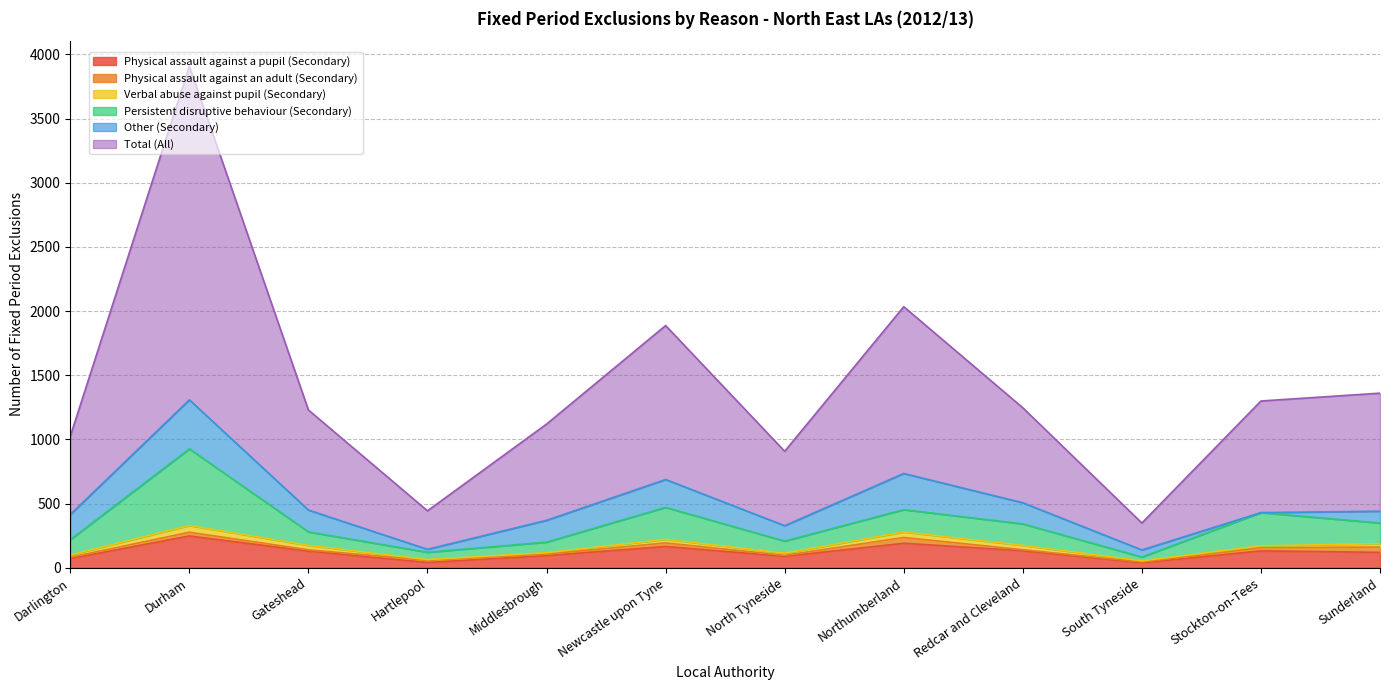

How many values in the Physical assault against a pupil (Secondary) series are below 129?

6